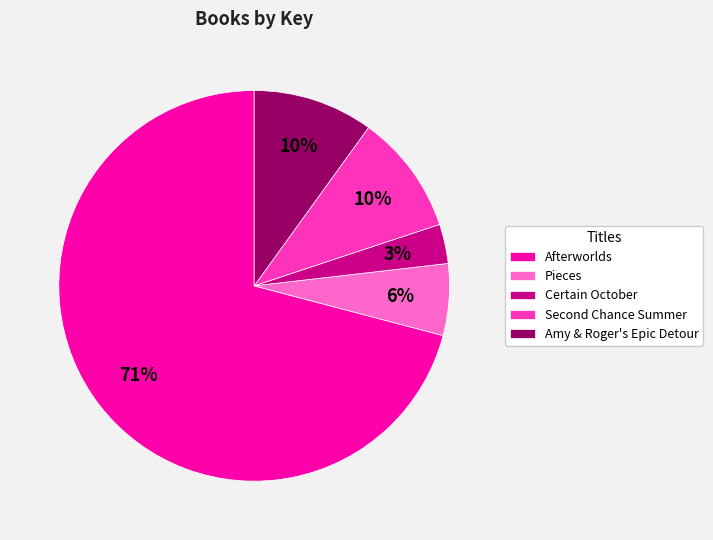

The Pieces slice represents 1% of the pie. True or false?

False